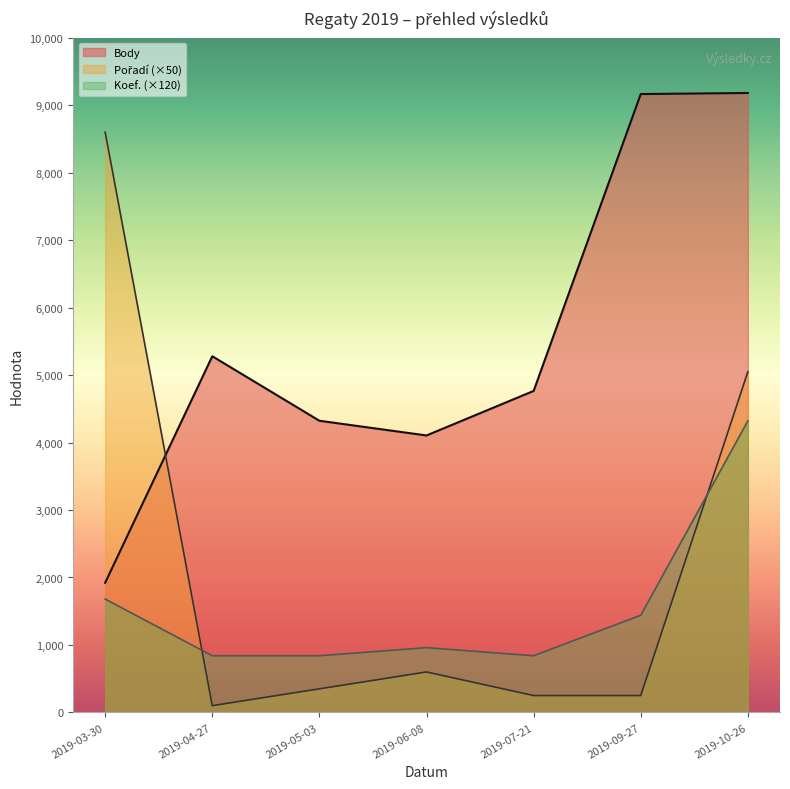

Which series changed the most between 2019-04-27 and 2019-06-08?

Body